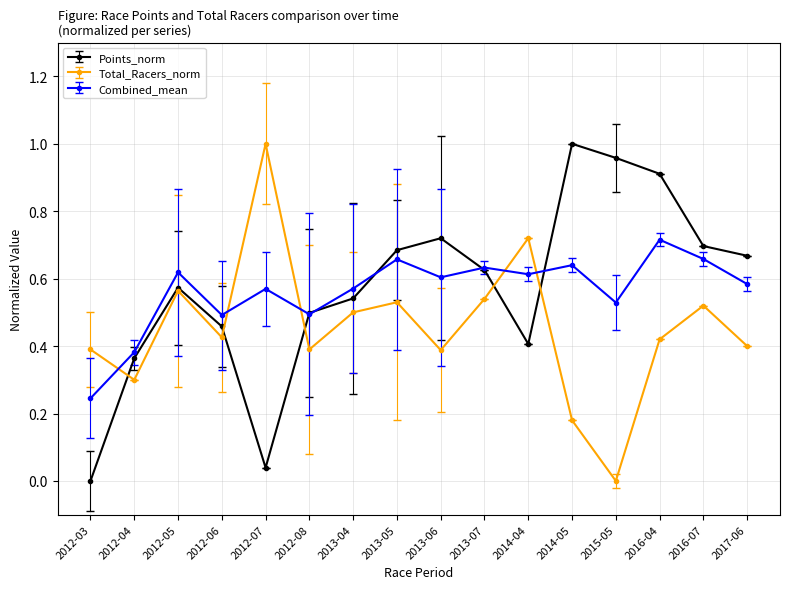

Is it true that Combined_mean equals 0.9 at 2013-04?

False